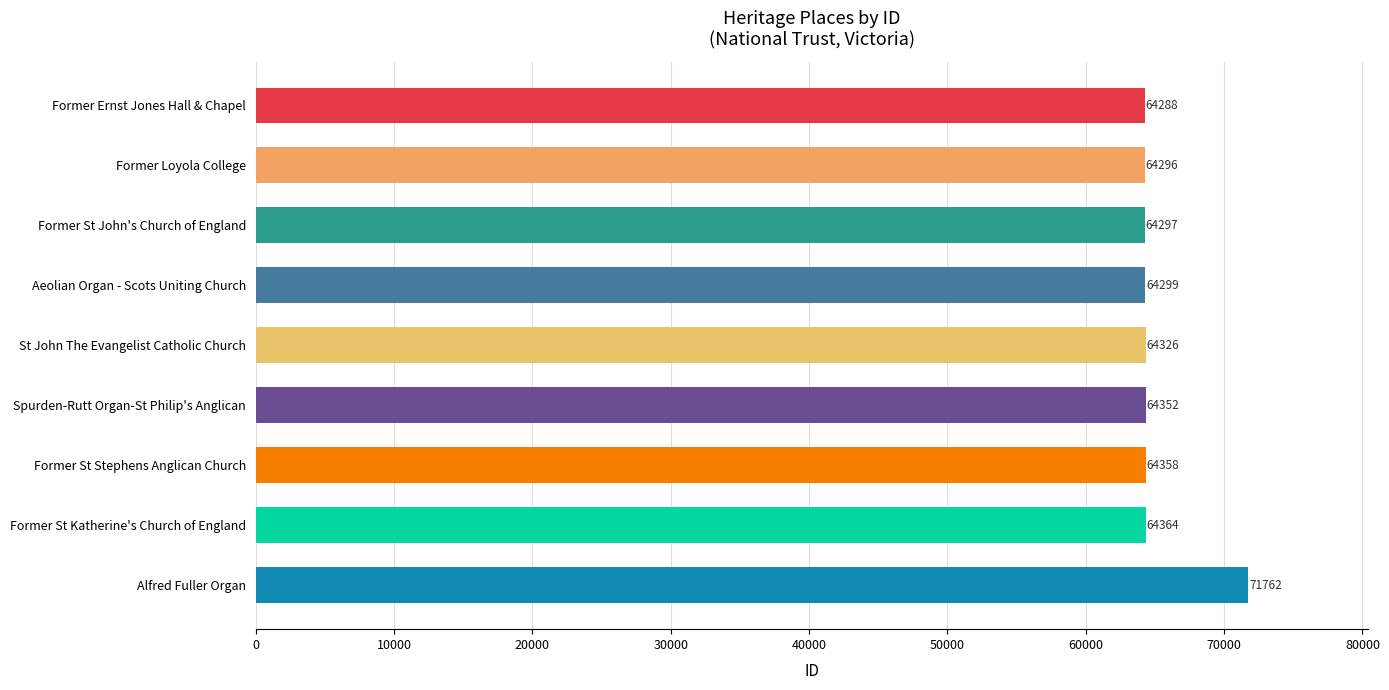

Does the chart contain stacked bars?

No